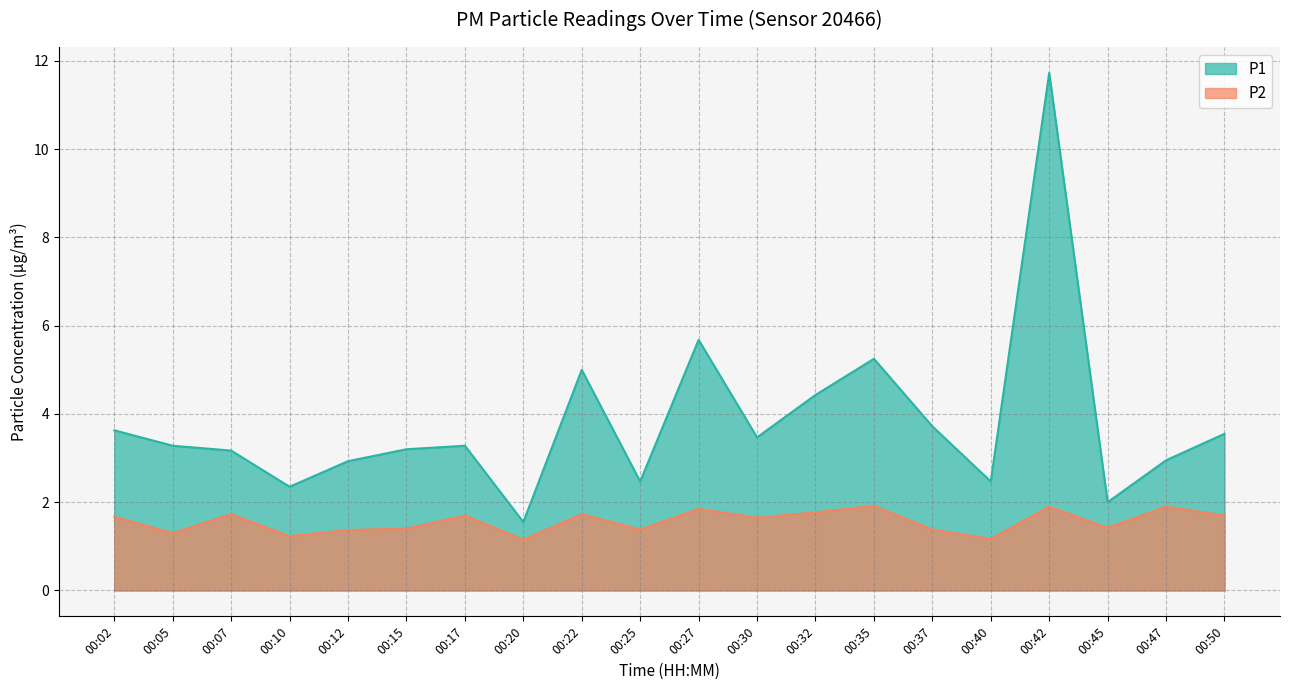

Reading left to right, extract all data points from this chart.

P1: 3.6	3.3	3.2	2.4	2.9	3.2	3.3	1.6	5.0	2.5	5.7	3.5	4.4	5.2	3.7	2.5	11.7	2.0	3.0	3.5
P2: 1.7	1.3	1.7	1.2	1.4	1.4	1.7	1.1	1.7	1.4	1.9	1.6	1.8	1.9	1.4	1.2	1.9	1.4	1.9	1.7